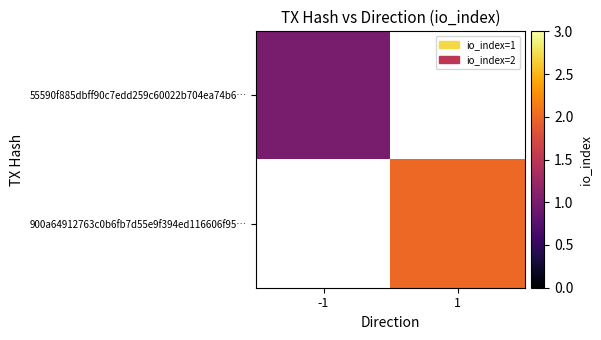

Rank the categories by 900a64912763c0b6fb7d55e9f394ed116606f95… value from lowest to highest.

-1, 1